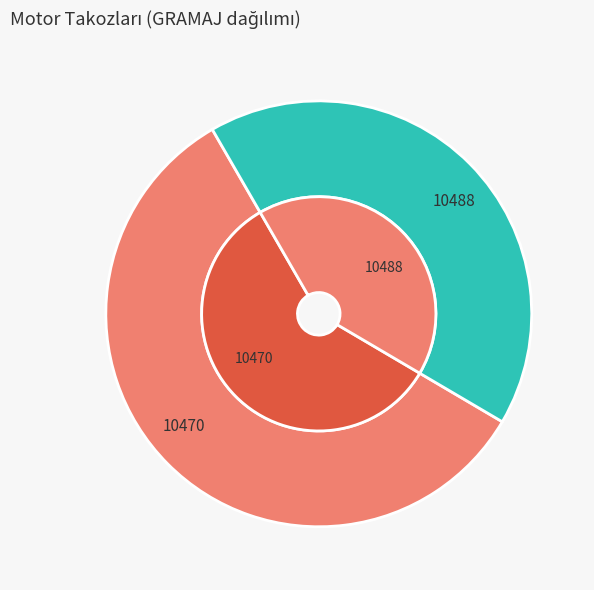

How many slices are in this pie chart?

2